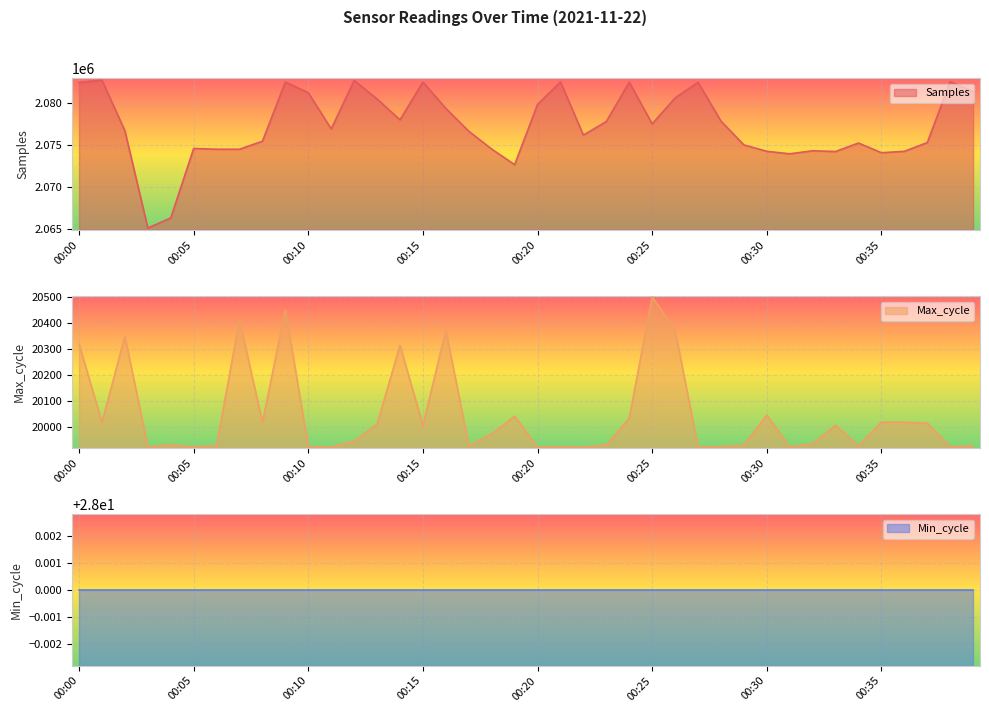

What is the greatest value displayed?

2082676